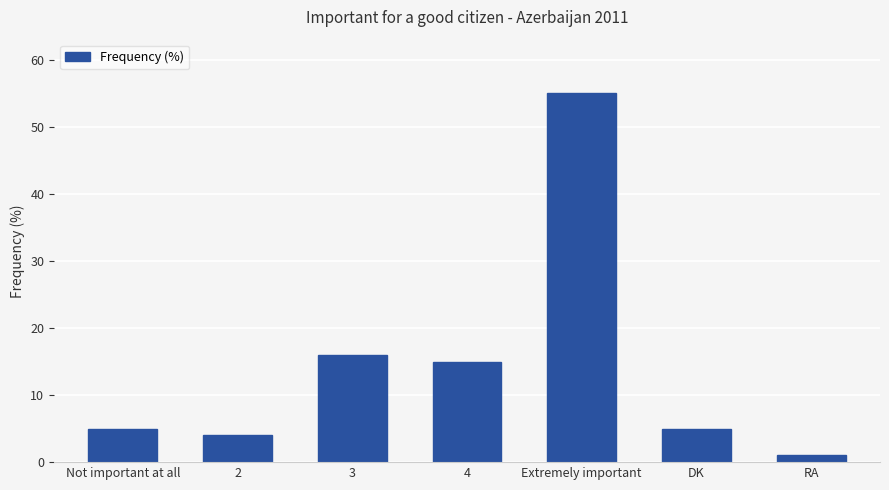

What is the ratio of the value at 2 to the value at 4?

0.3